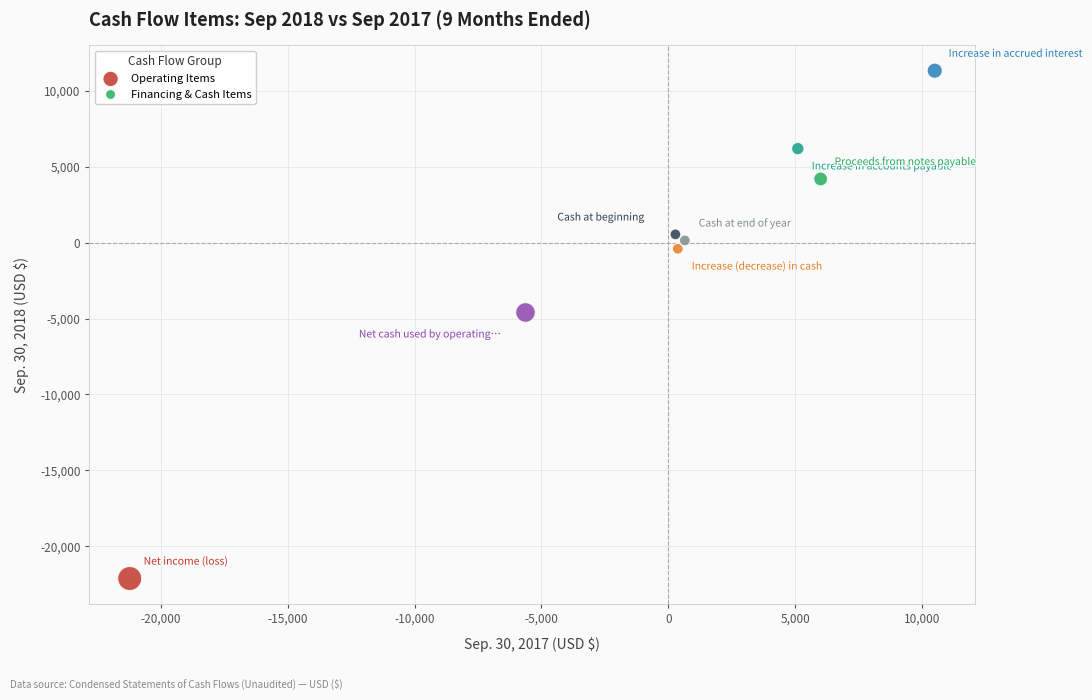

Which series contains the lowest Y value?

Operating Items